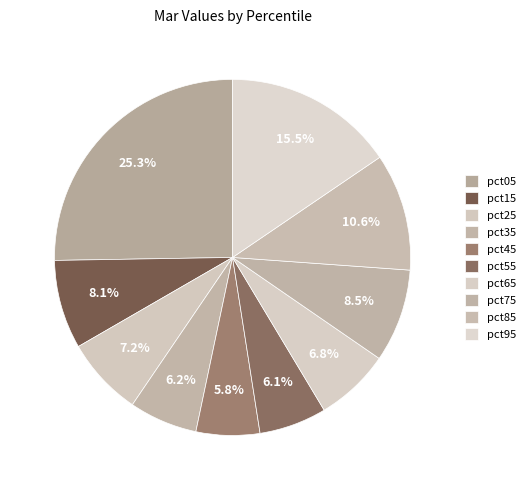

Which category has the biggest portion of the pie?

pct05